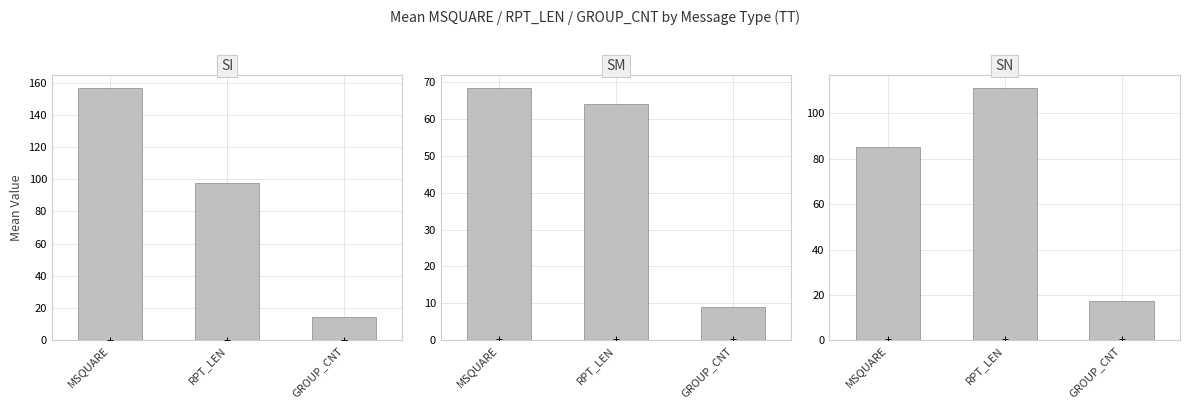

What is the total value across all series at RPT_LEN?

272.7